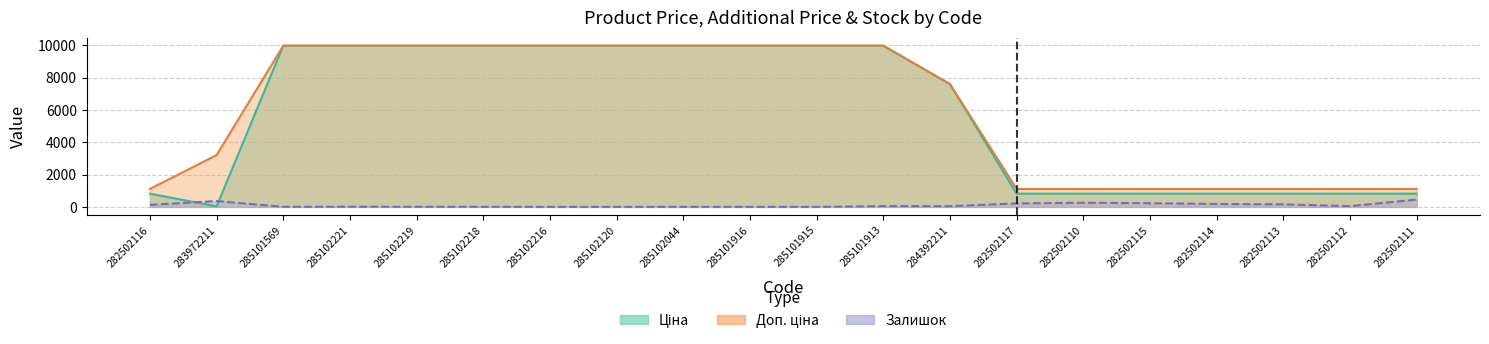

True or false: Залишок and Доп. ціна cross at least once.

False